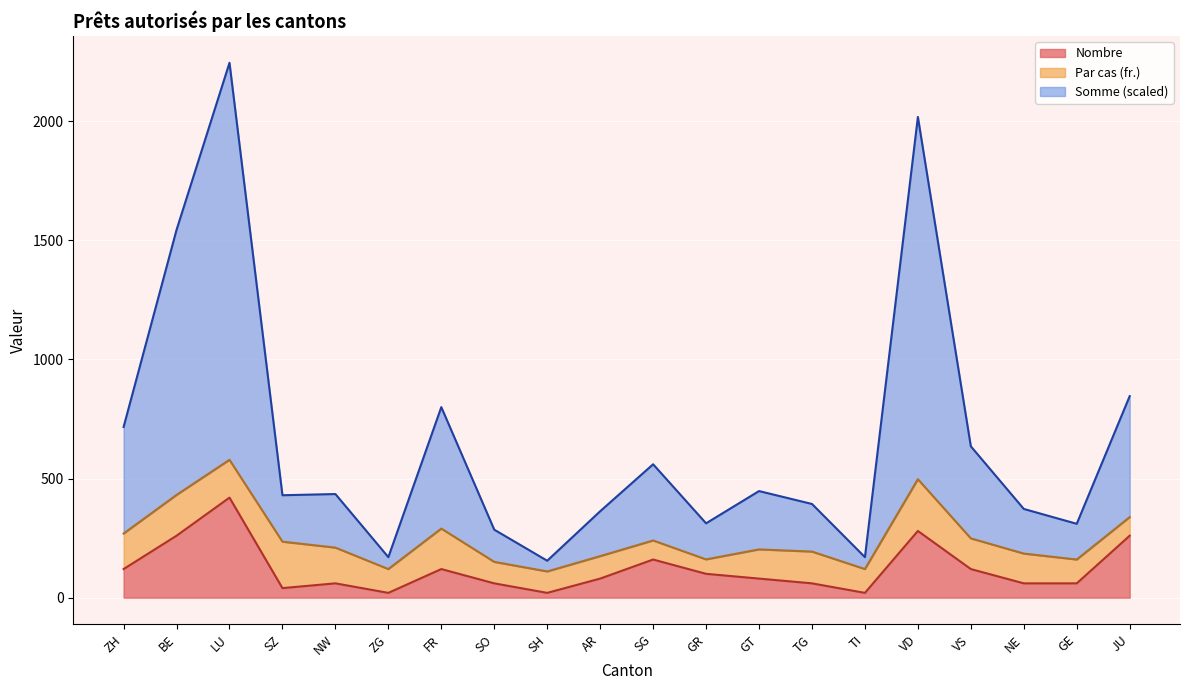

True or false: Somme has more than 1 interior local peaks.

True